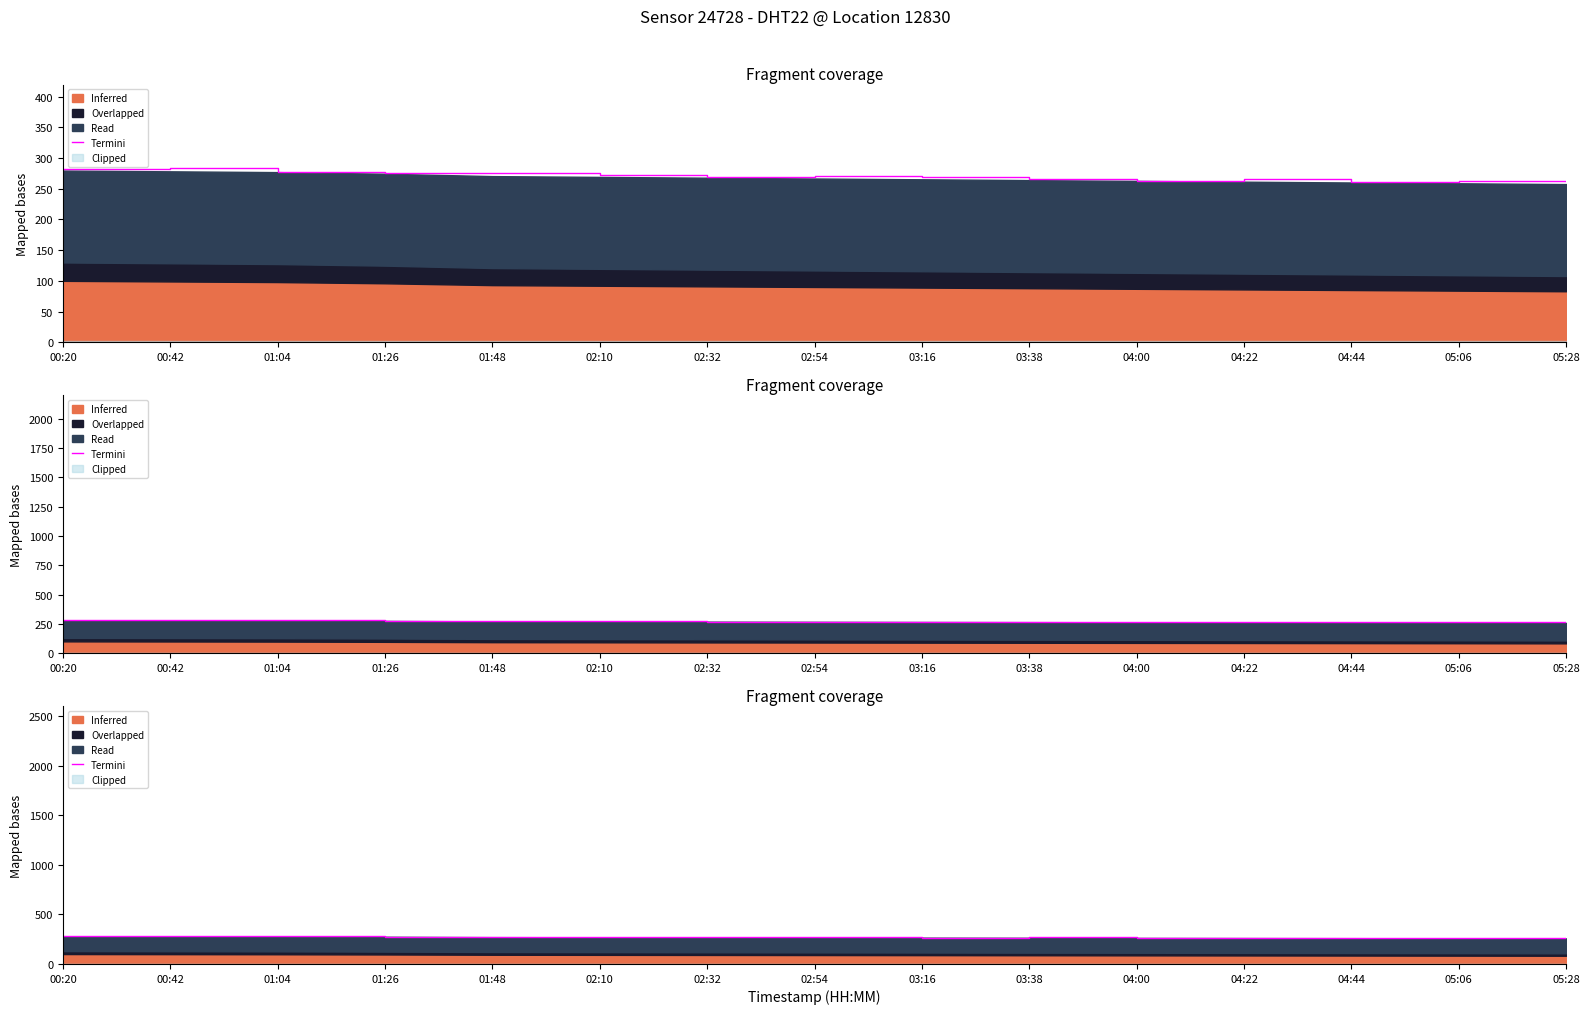

Which has a higher value, 01:04 or 03:16?

01:04